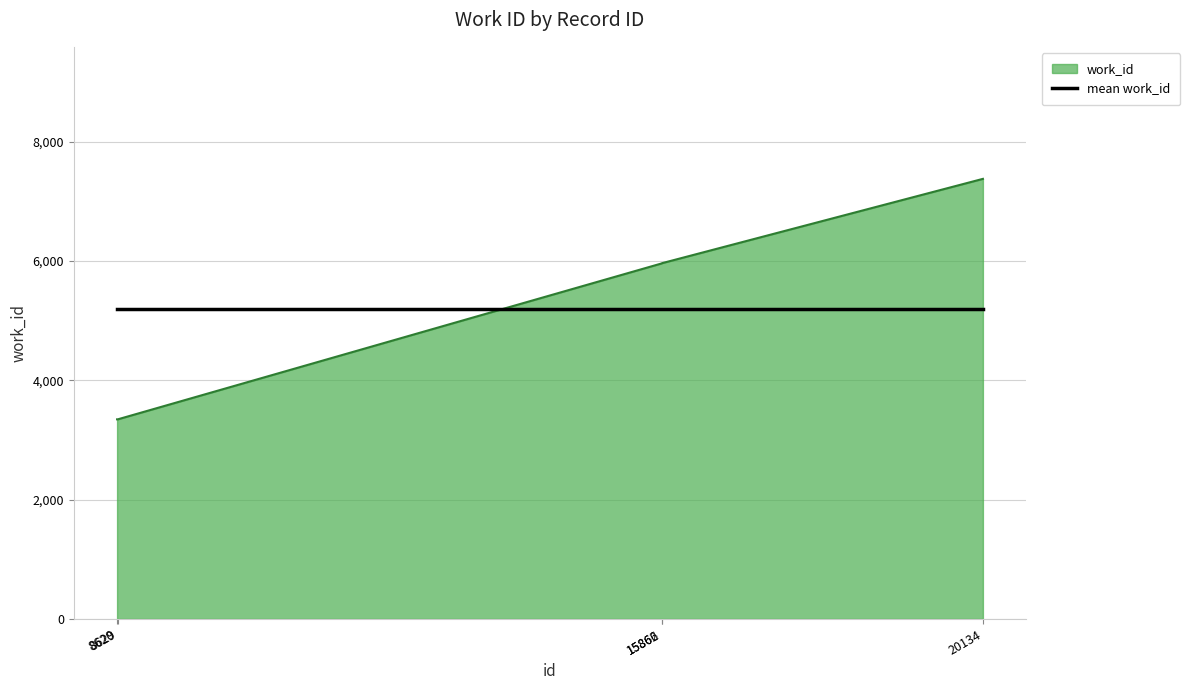

After their last crossing, which series has the higher values: mean work_id or work_id?

work_id